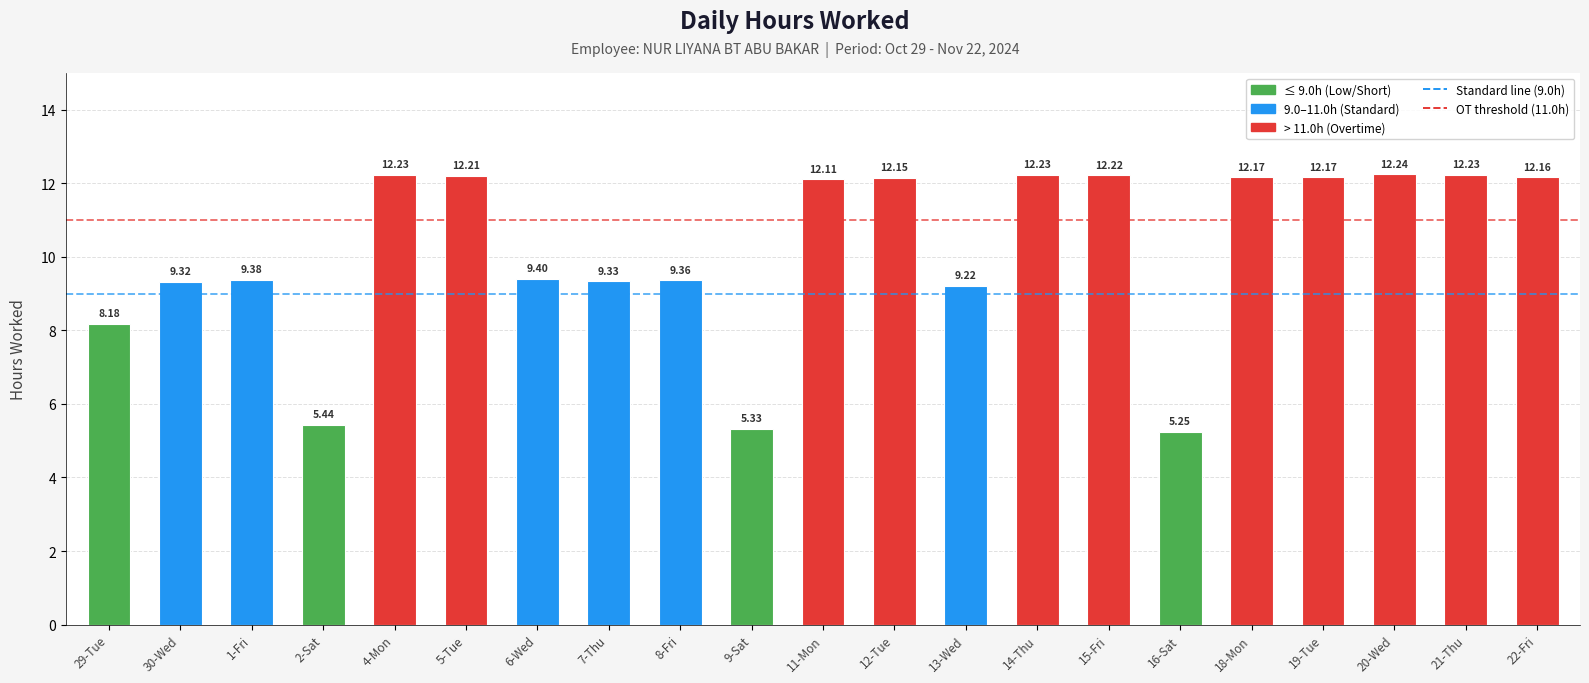

What is the sum of all values?

214.3